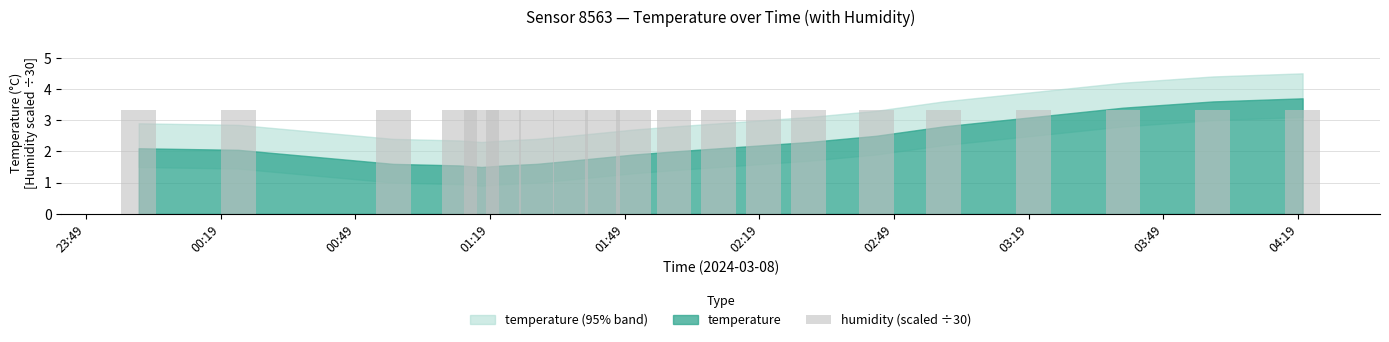

The temperature_upper series shows 1.0 at 05:00. True or false?

False